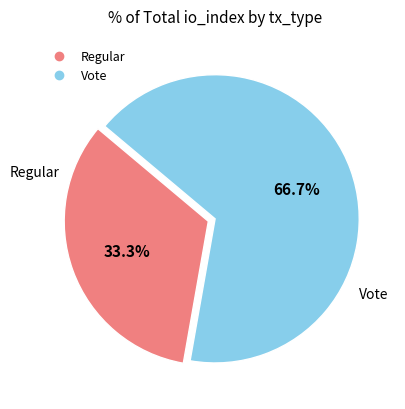

What is the smallest slice in the pie chart?

Regular